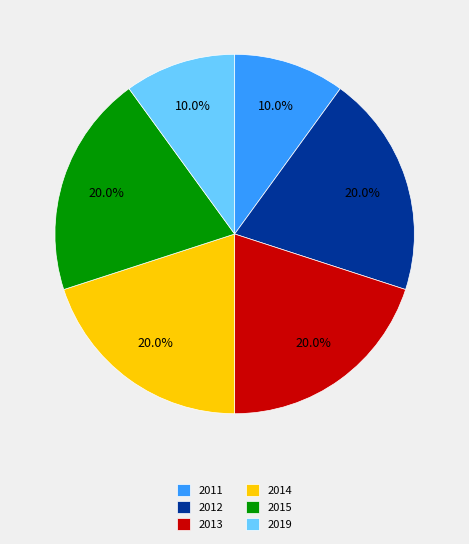

Does 2011 account for over 50% of the chart?

No